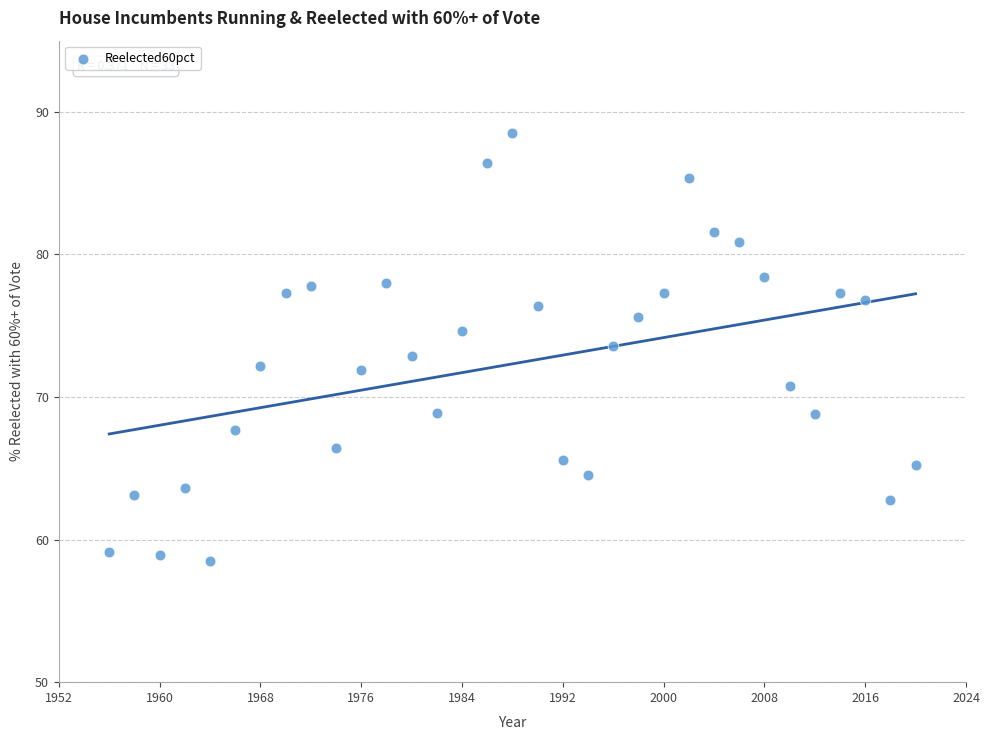

What is the range of X values (max minus min)?

64.0